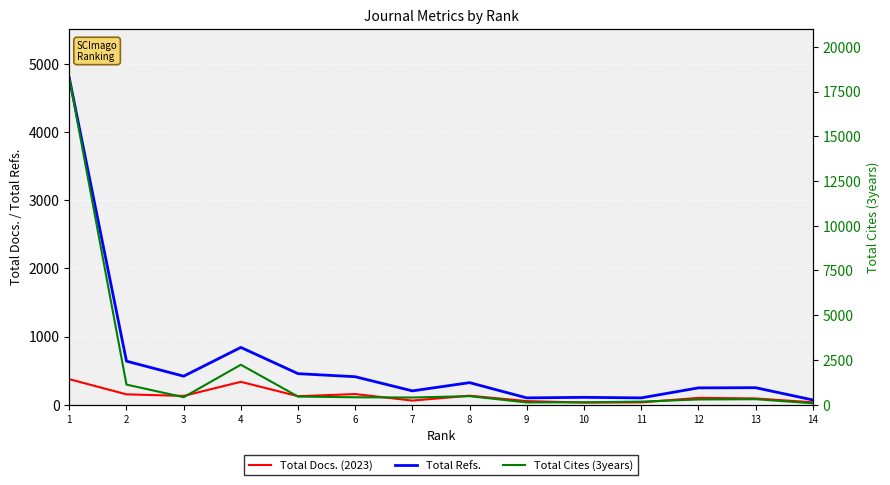

Rank the series by their average value, from highest to lowest.

Total Cites (3years), Total Refs., Total Docs. (2023)